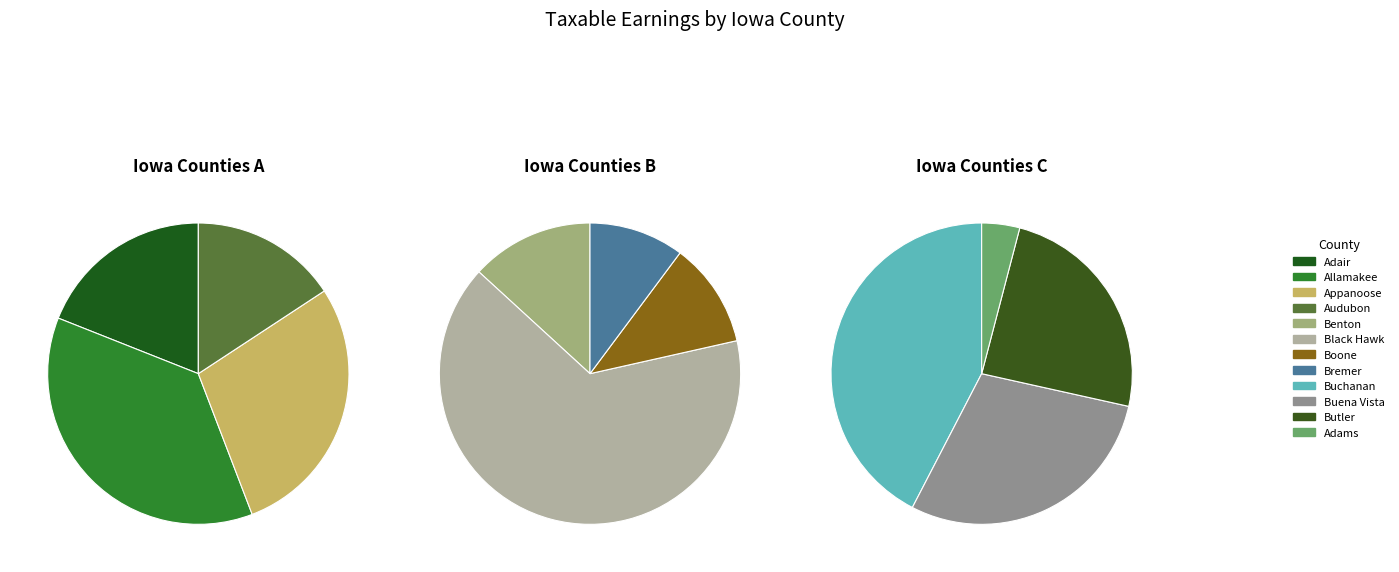

To the nearest percent, what is the difference between the largest and smallest slice percentages?

46%